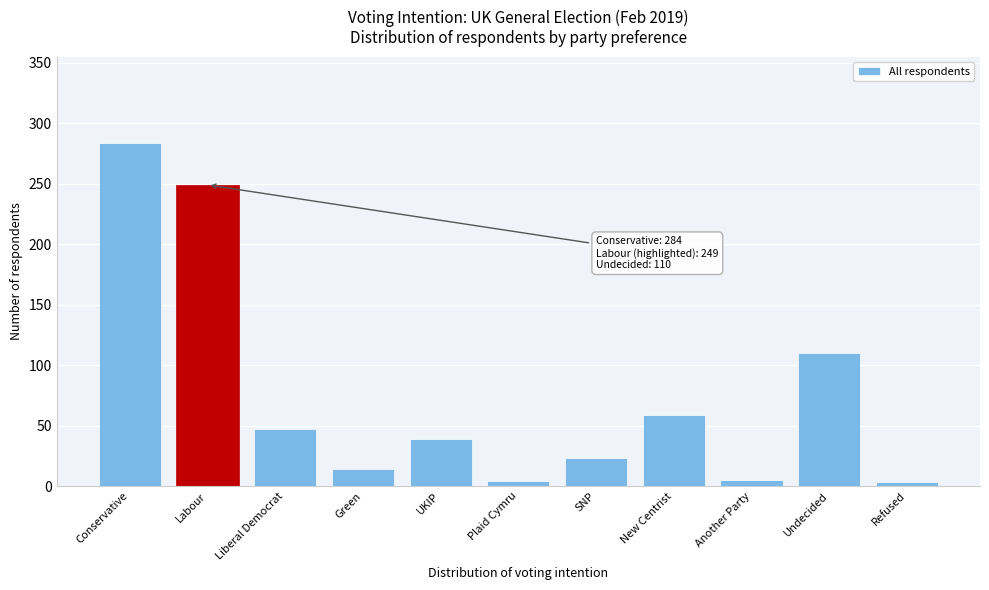

What is the change in value from Liberal Democrat to New Centrist?

+12